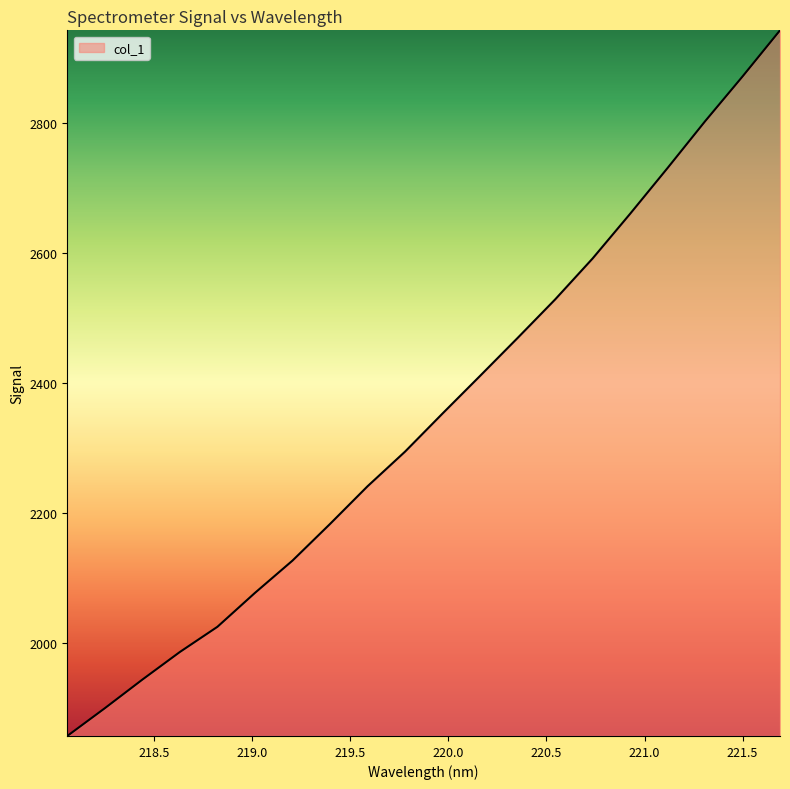

What is the smallest value displayed?

1857.0